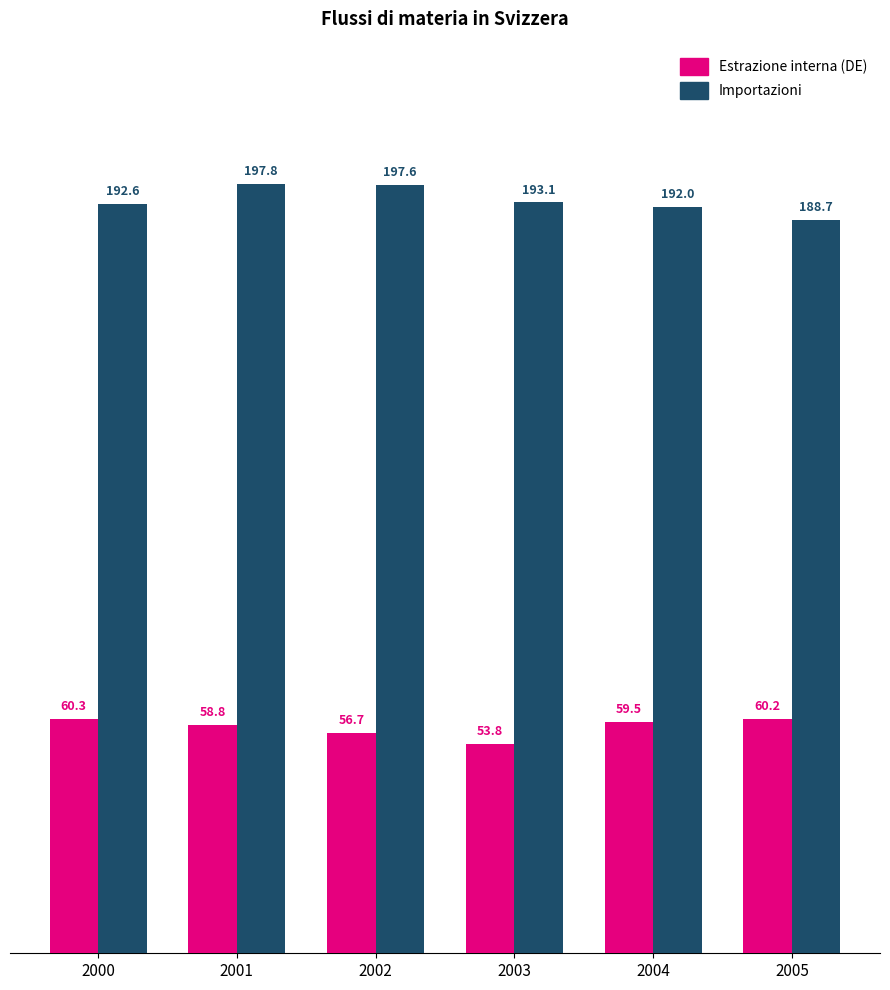

What is the value of the Importazioni bar at the 4th from the left?

193.1